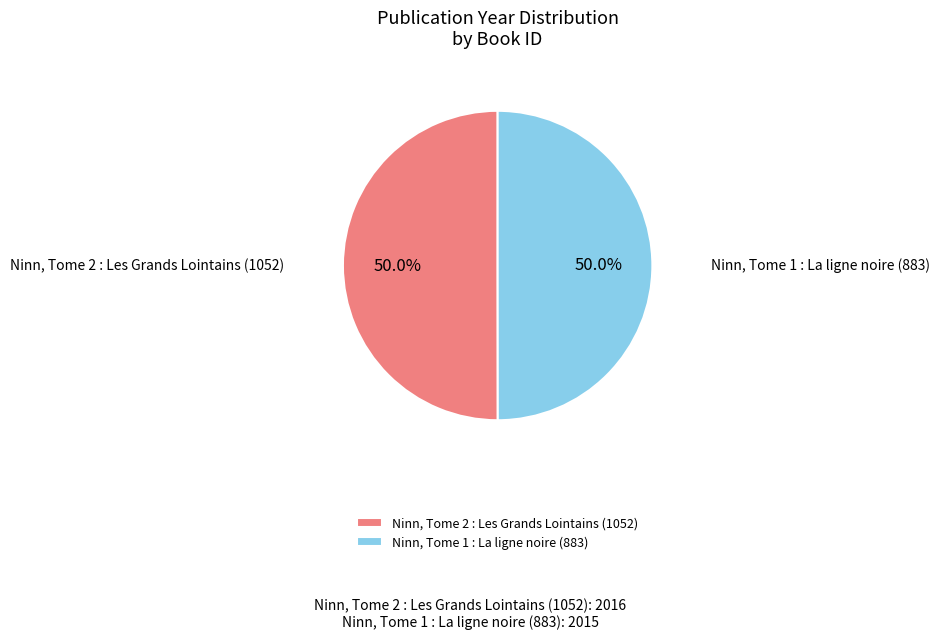

Count the number of slices in the pie.

2